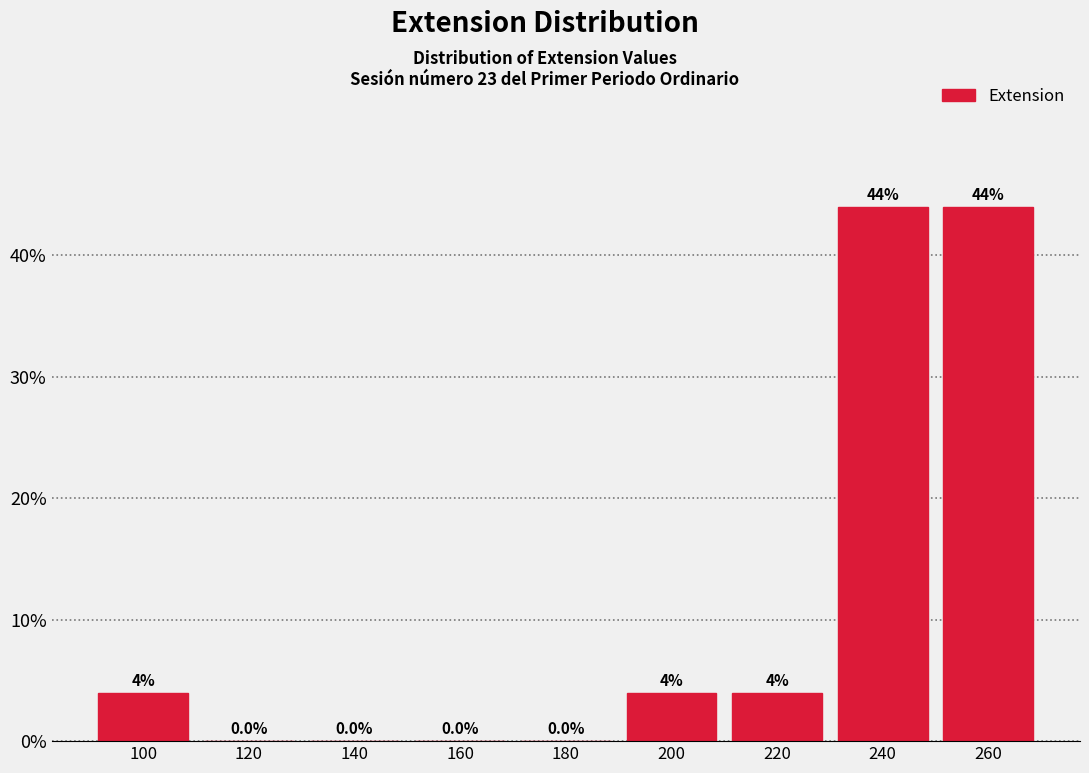

Reading right to left, what are all the values shown in this chart?

260=44	240=44	220=4	200=4	180=0	160=0	140=0	120=0	100=4